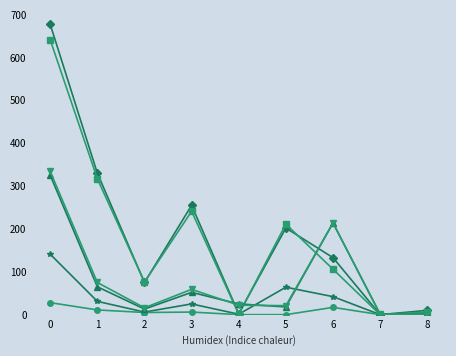

What is the maximum value shown in the chart?

677